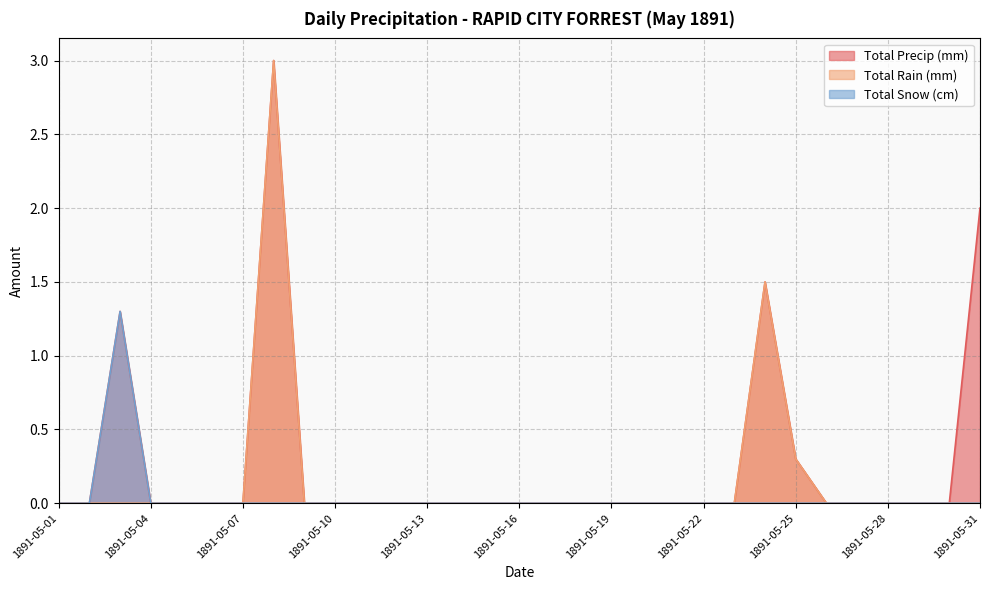

Which label corresponds to the largest value in the chart?

1891-05-08